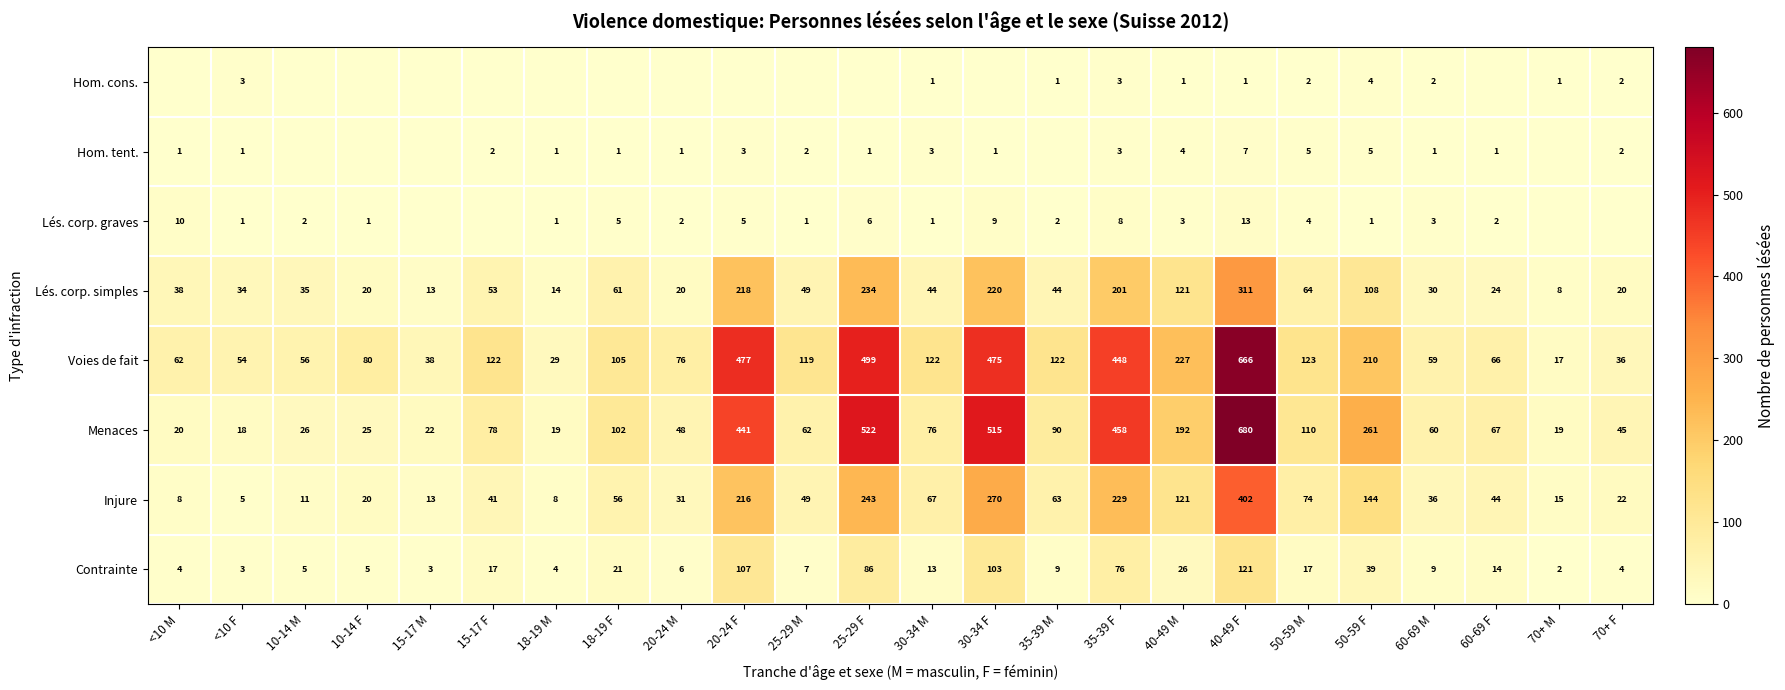

What is the maximum value shown in the chart?

680